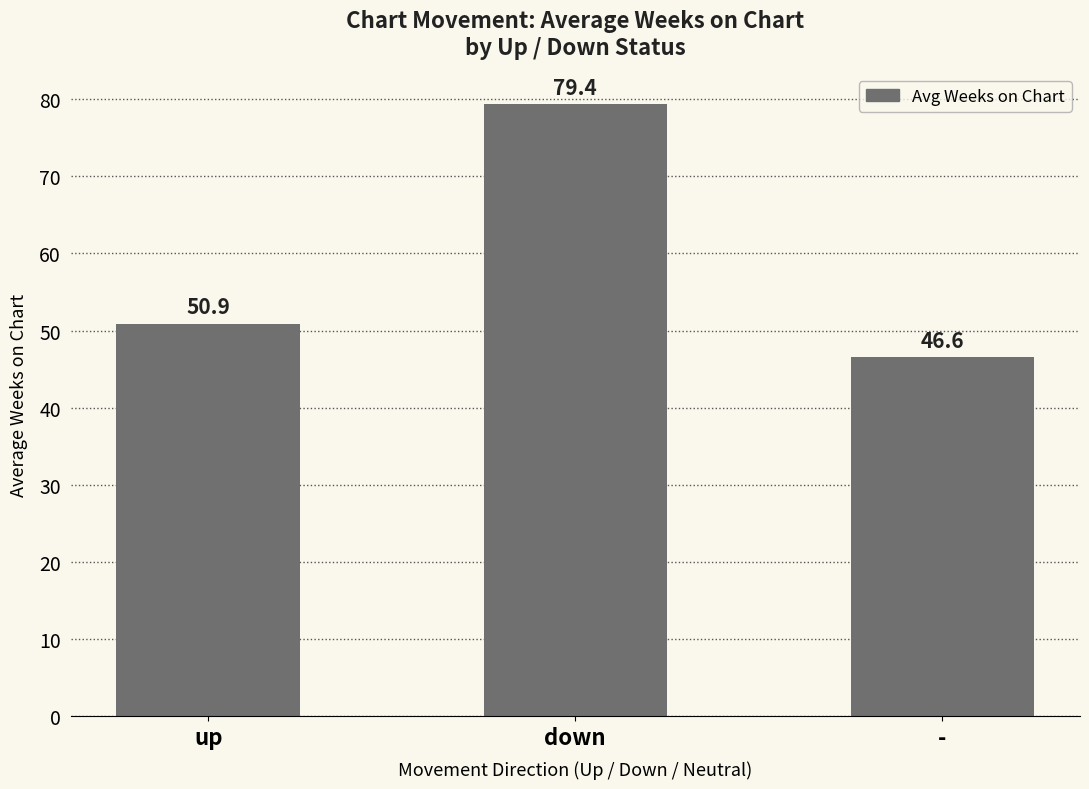

Rank the categories by value from highest to lowest.

down, up, -